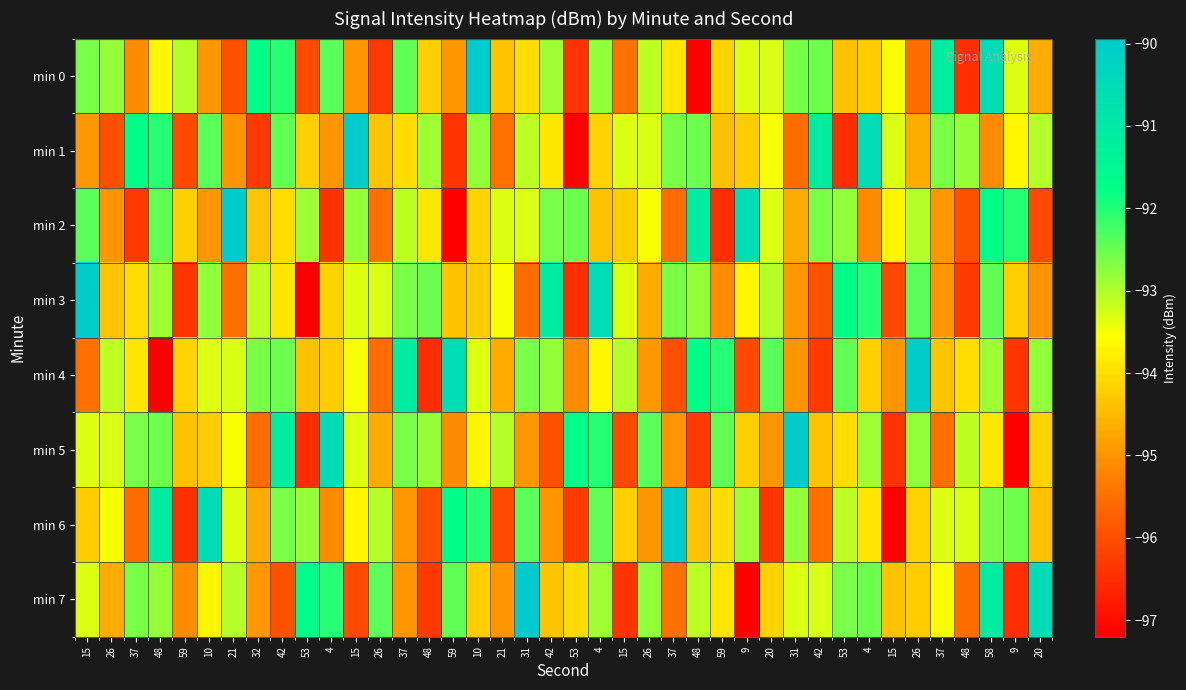

What is the greatest value displayed?

-89.9